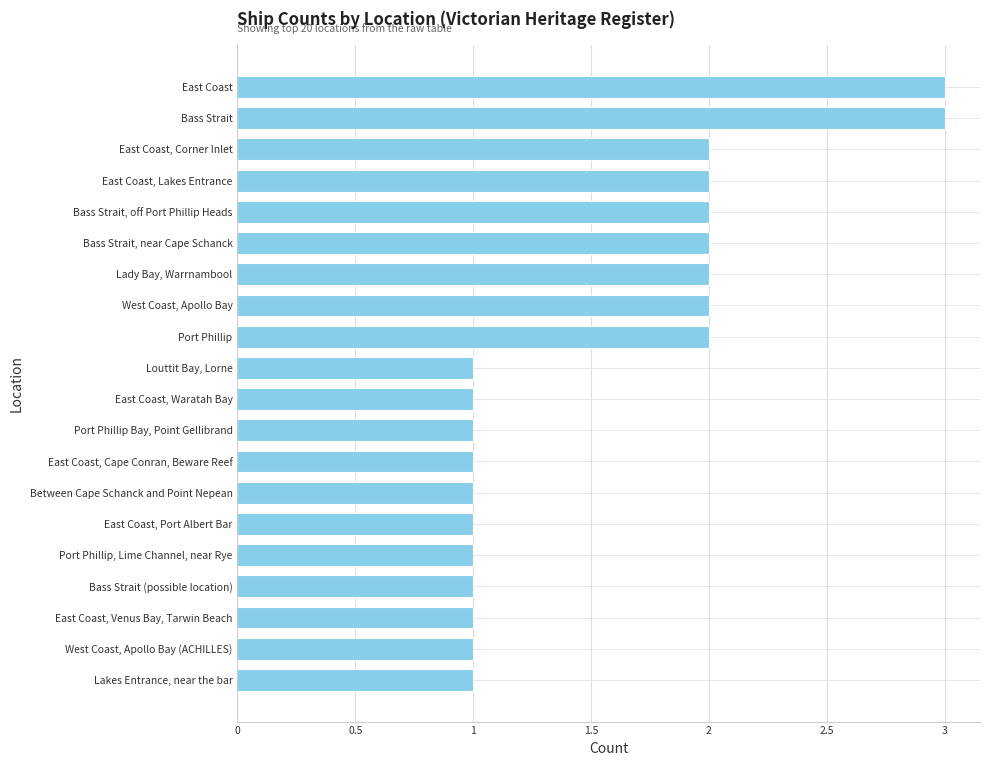

The value at Port Phillip is 2. True or false?

True